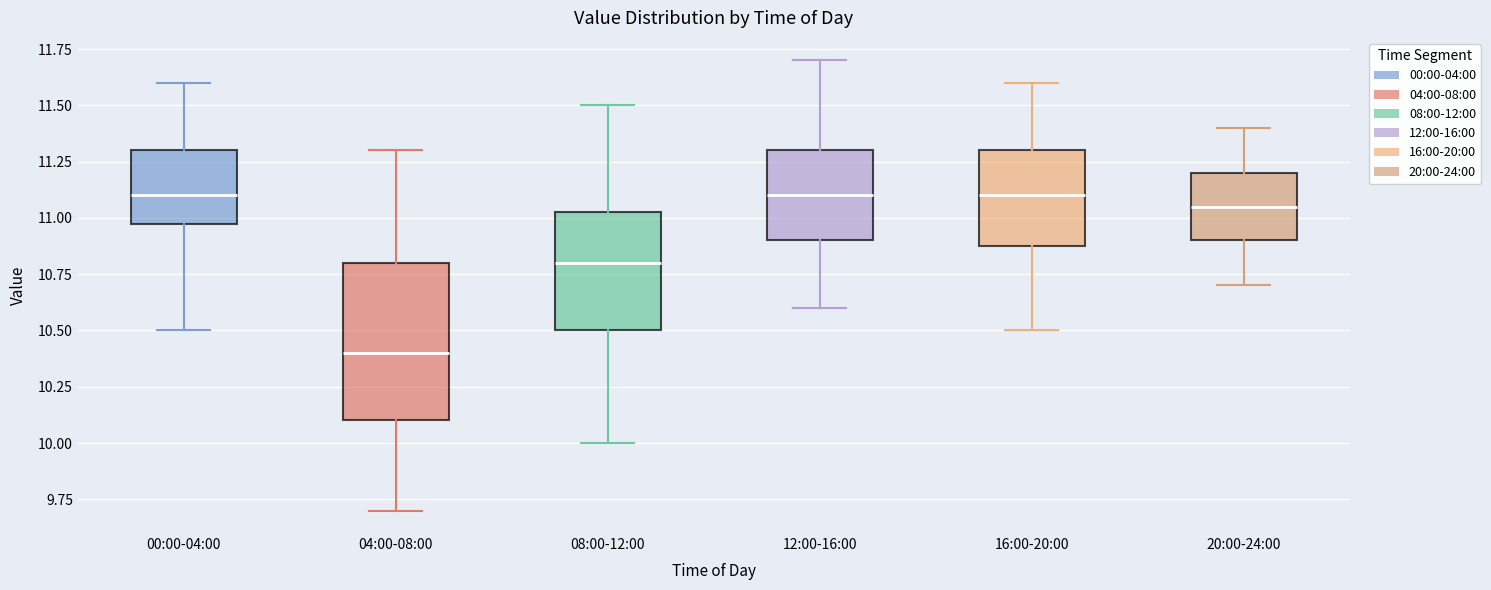

Which box is the tallest, from its lower edge to its upper edge?

04:00-08:00